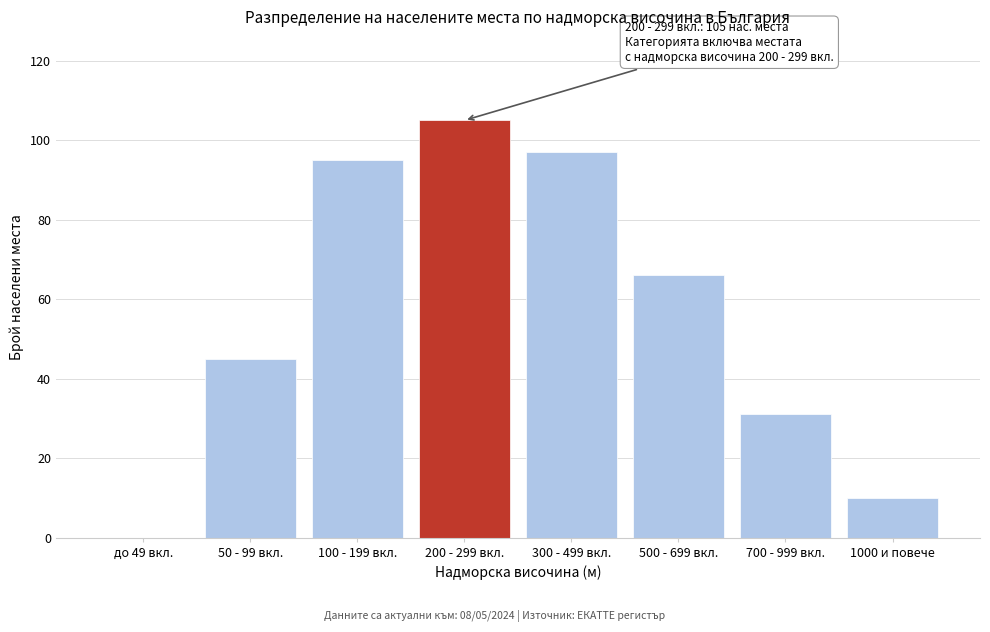

Reading right to left, transcribe all the data shown in this chart.

1000 и повече=10	700 - 999 вкл.=31	500 - 699 вкл.=66	300 - 499 вкл.=97	200 - 299 вкл.=105	100 - 199 вкл.=95	50 - 99 вкл.=45	до 49 вкл.=0